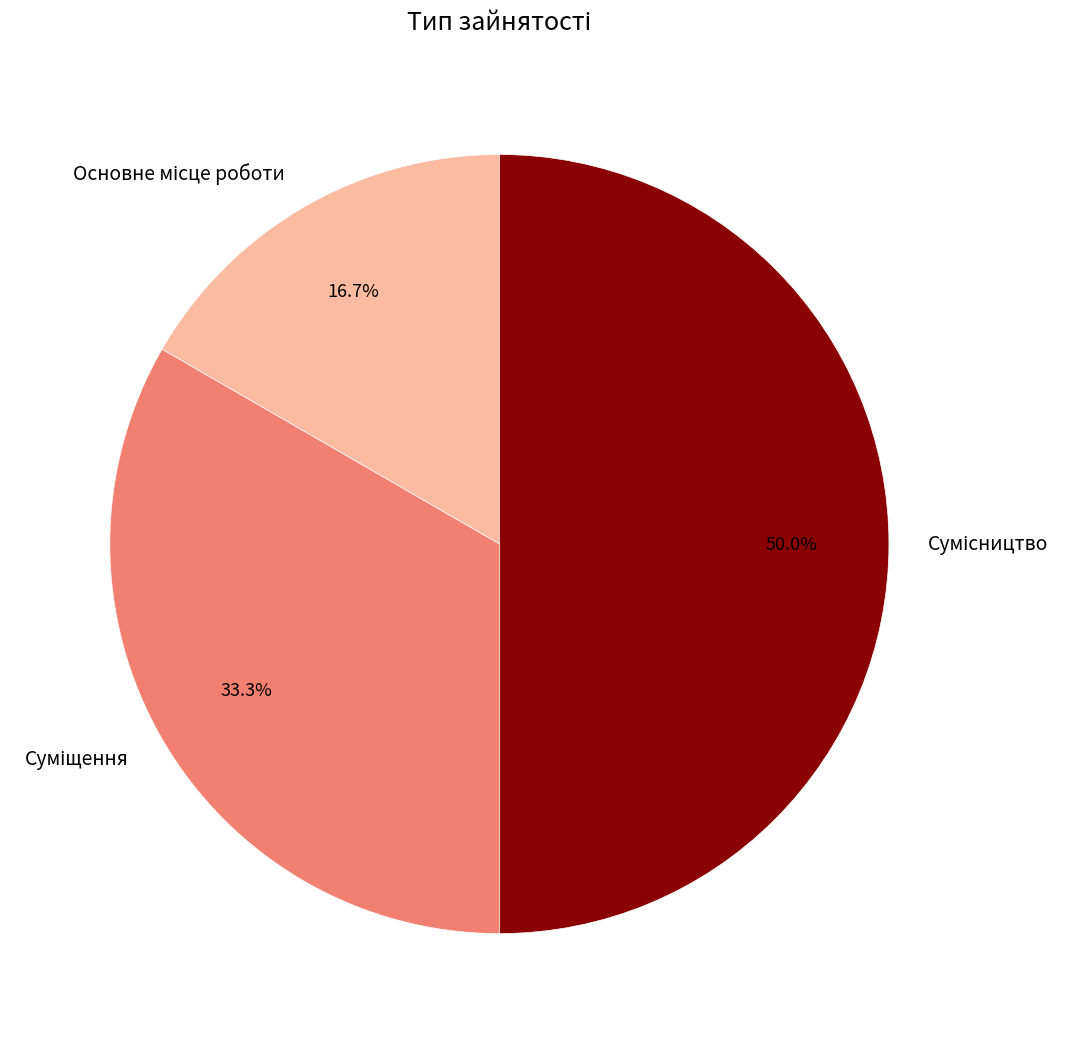

Is it true that Суміщення is 48% of the pie?

False